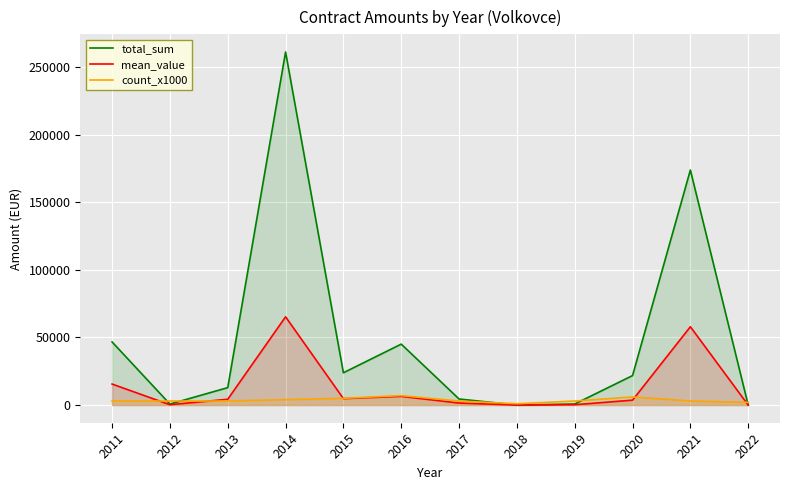

Which category has the highest value across all series?

2014